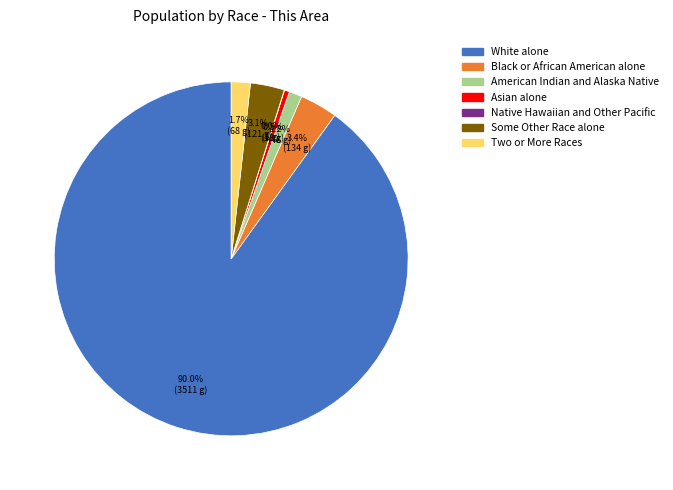

What percentage is NOT represented by Some Other Race alone?

96.9%